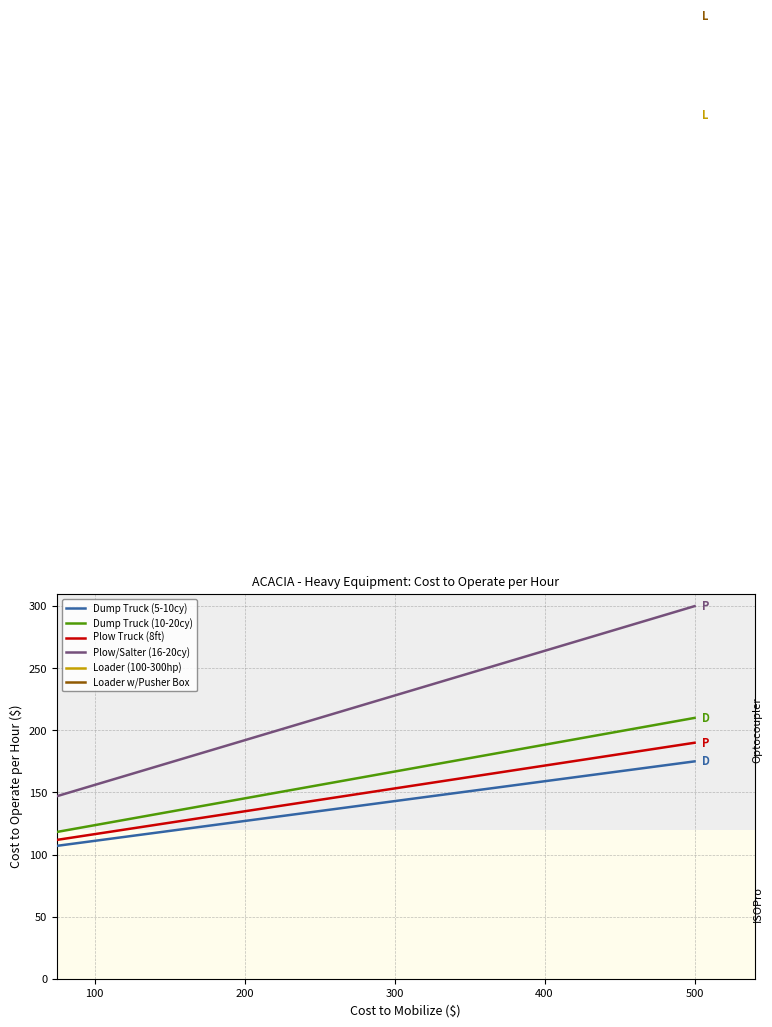

What is the highest value of the Dump Truck (5-10cy) series?

175.0